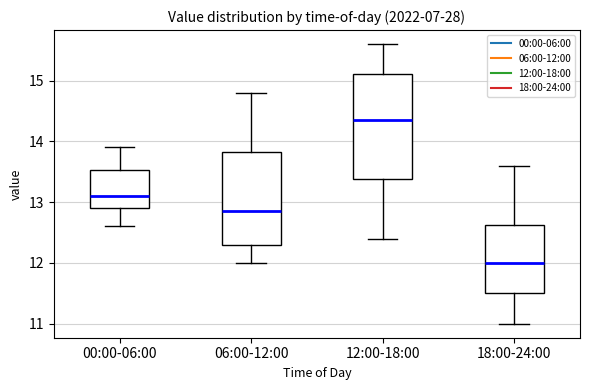

Reading left to right, read every box against the y-axis: the position of its median line, the range the box covers, and the ends of its whiskers. The values are not printed on the chart, so give them approximately, as read against the axis.

00:00-06:00: median 13.1, box 12.9 to 13.5, whiskers 12.6 to 13.9
06:00-12:00: median 12.9, box 12.3 to 13.8, whiskers 12.0 to 14.8
12:00-18:00: median 14.4, box 13.4 to 15.1, whiskers 12.4 to 15.6
18:00-24:00: median 12.0, box 11.5 to 12.6, whiskers 11.0 to 13.6